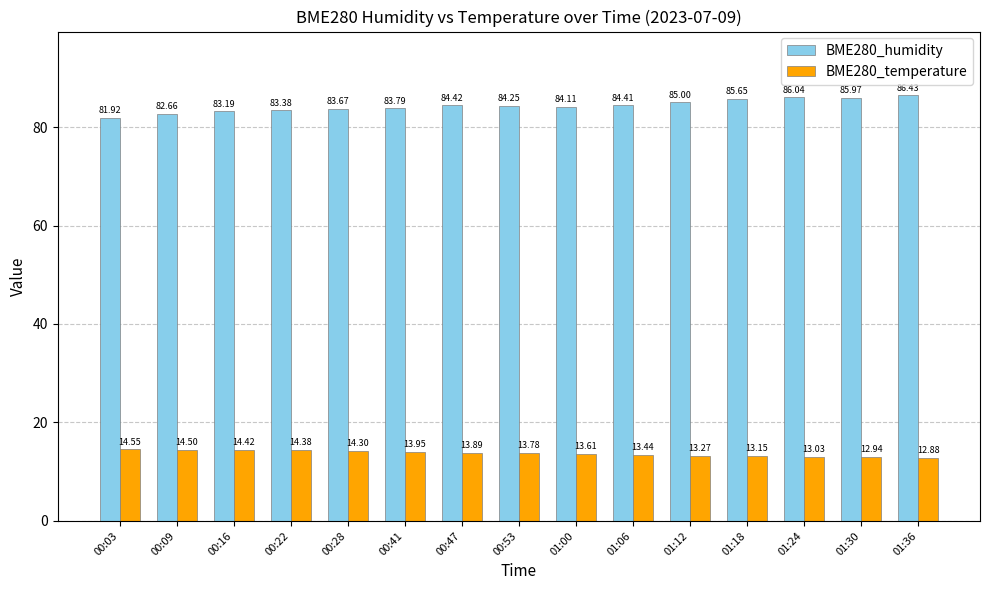

Which category has the highest value across all series?

01:36